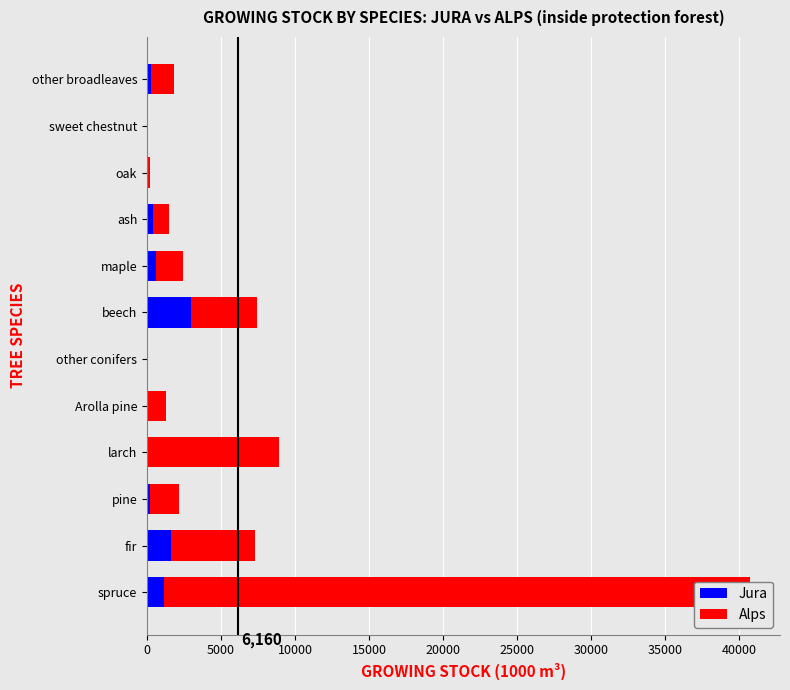

Rank the series at ash from highest to lowest value.

Alps, Jura